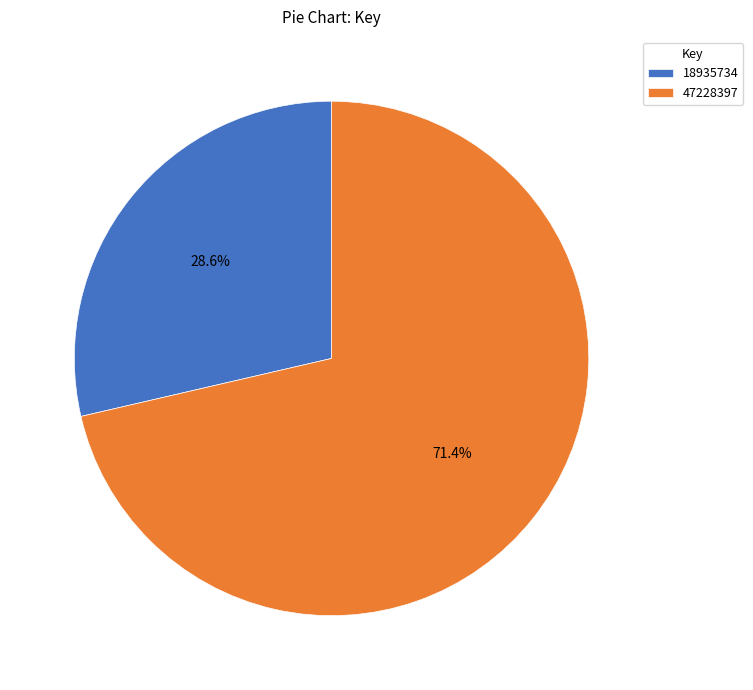

What is the majority slice?

47228397